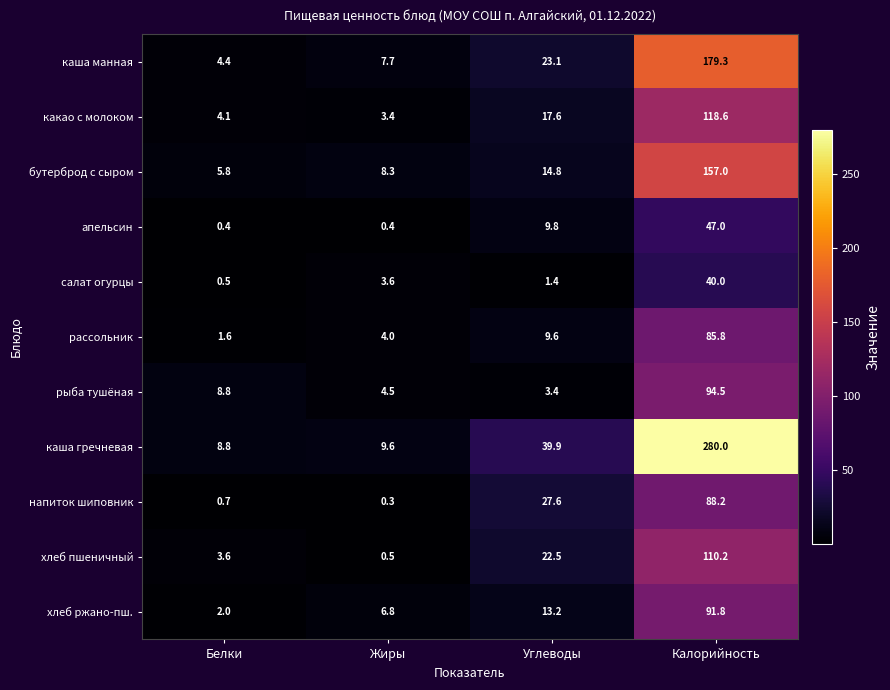

Where is хлеб ржано-пш. nearest to the value 46?

Углеводы